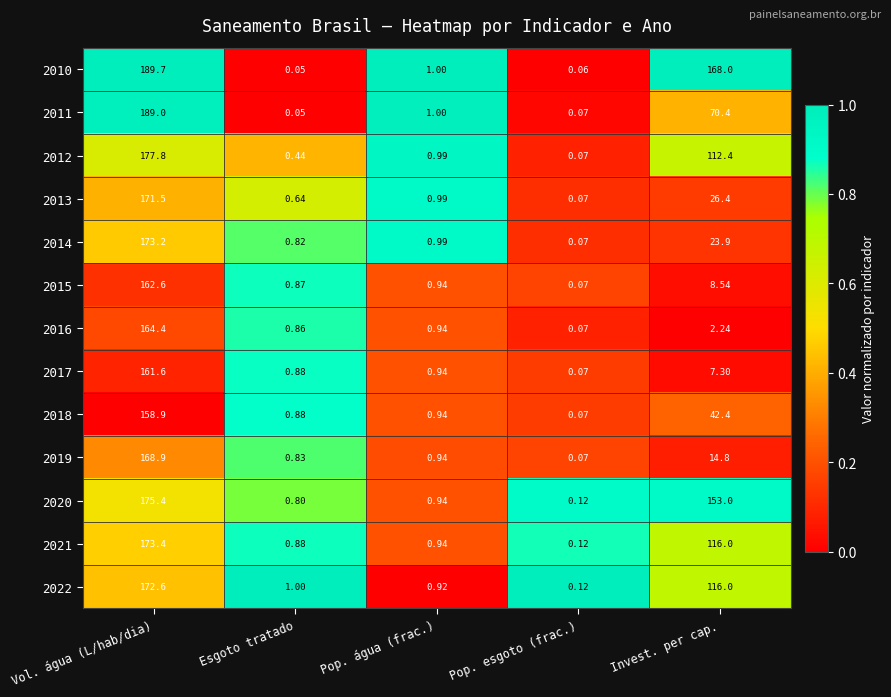

List the labels in order of 2013 value, largest first.

Vol. água (L/hab/dia), Invest. per cap., Pop. água (frac.), Esgoto tratado, Pop. esgoto (frac.)